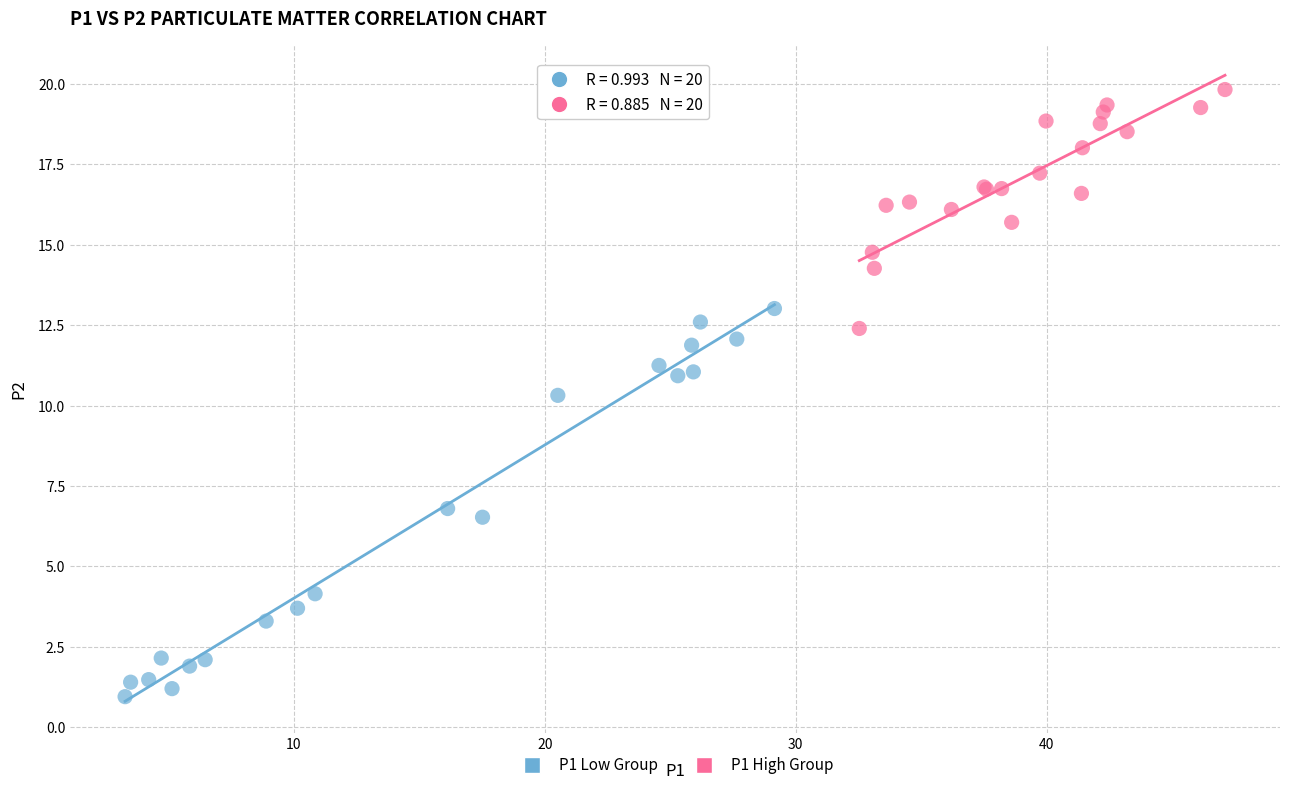

Which series contains the lowest Y value?

P1 Low Group